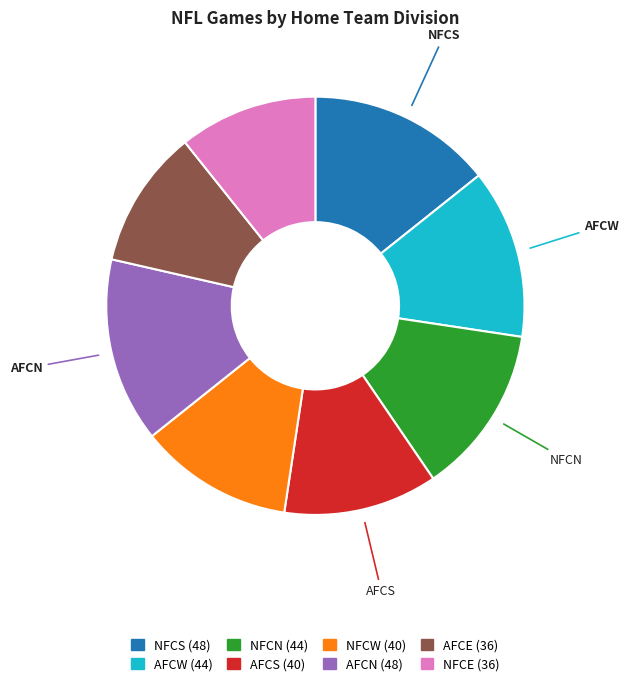

Does any single category account for the majority?

No